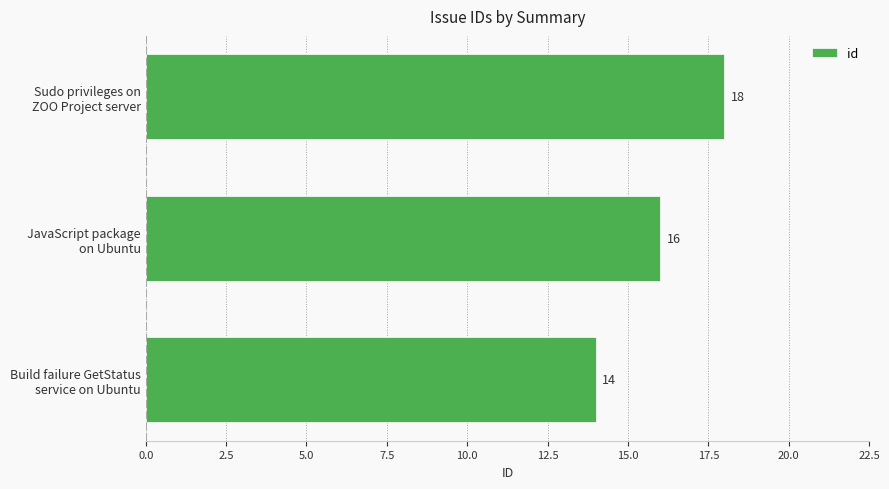

What is the maximum value shown in the chart?

18